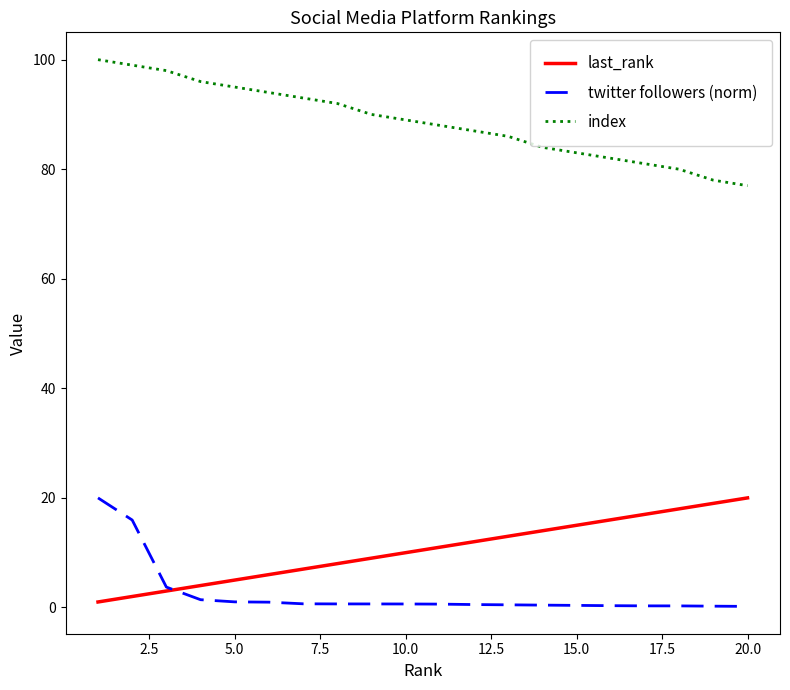

Which series has the widest spread of values?

index